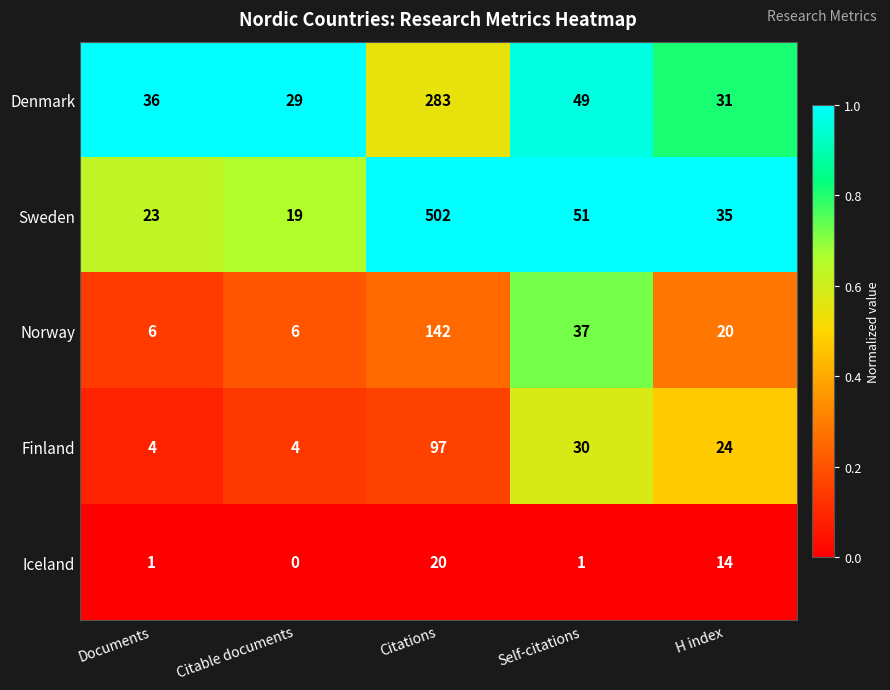

At which category is the sum across all series the highest?

Citations